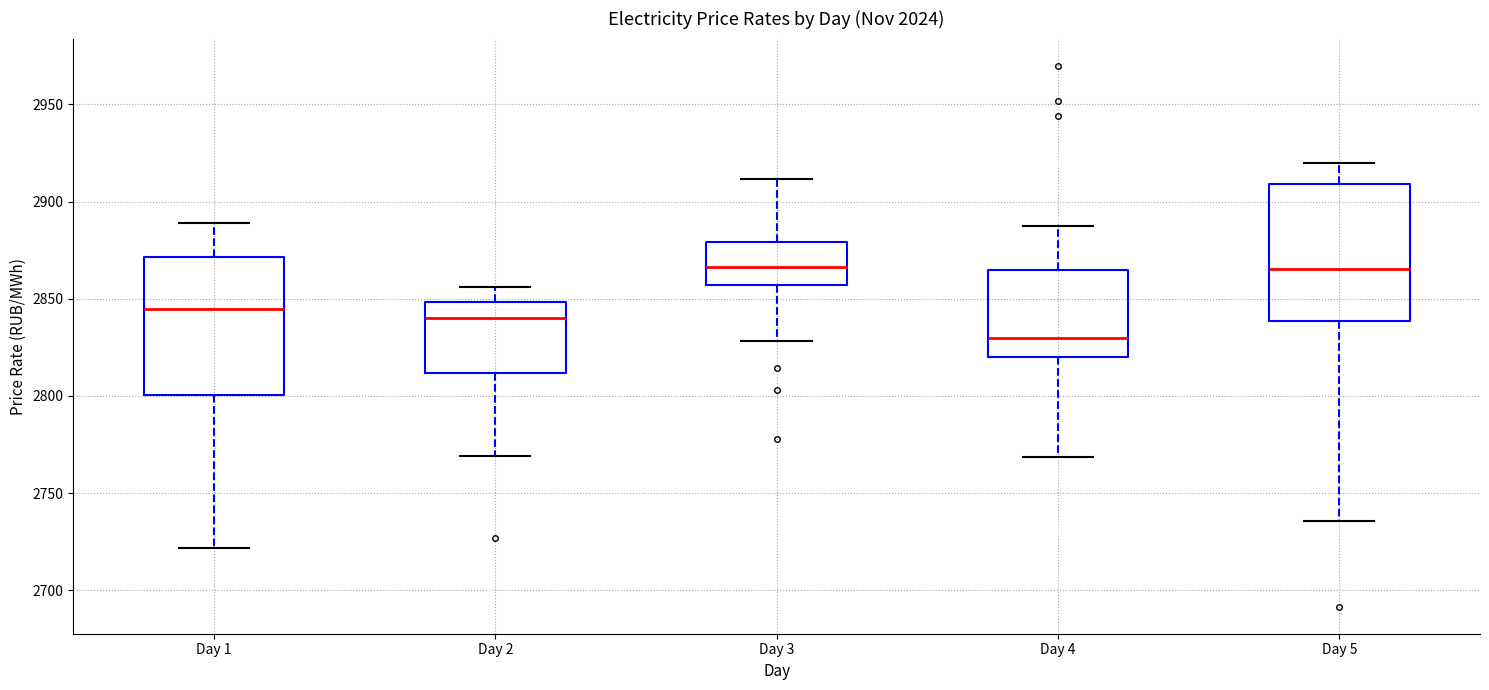

Reading left to right, transcribe this box plot: for each box, give where its median line is, the range the box spans, and where its two whiskers end, as read against the y-axis. The values are not printed on the chart, so give them approximately, as read against the axis.

Day 1: median 2845, box 2800 to 2870, whiskers 2720 to 2890
Day 2: median 2840, box 2810 to 2850, whiskers 2770 to 2855
Day 3: median 2865, box 2855 to 2880, whiskers 2830 to 2910
Day 4: median 2830, box 2820 to 2865, whiskers 2770 to 2885
Day 5: median 2865, box 2840 to 2910, whiskers 2735 to 2920